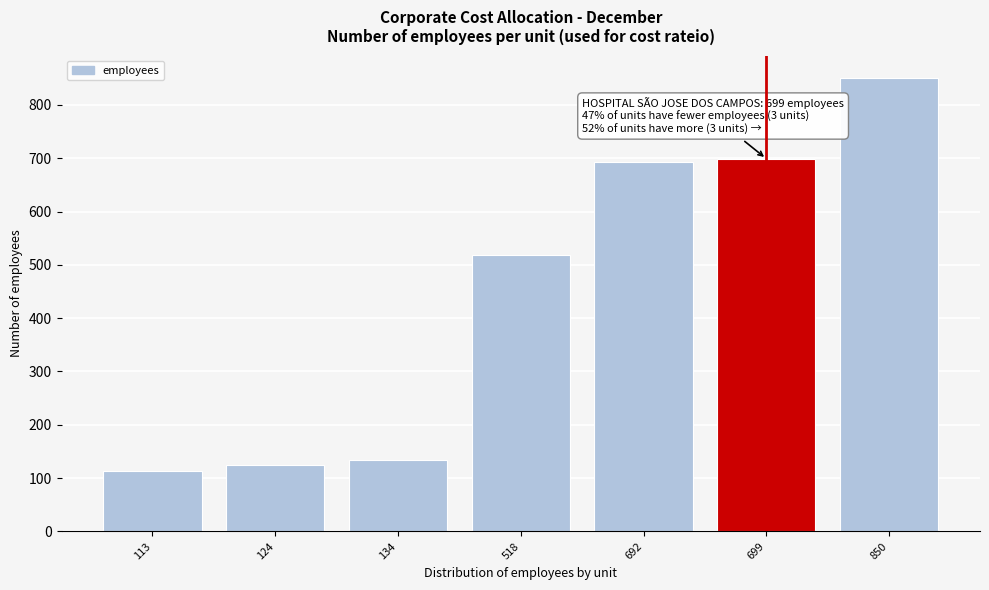

Reading left to right, extract all data points from this chart.

113=113	124=124	134=134	518=518	692=692	699=699	850=850